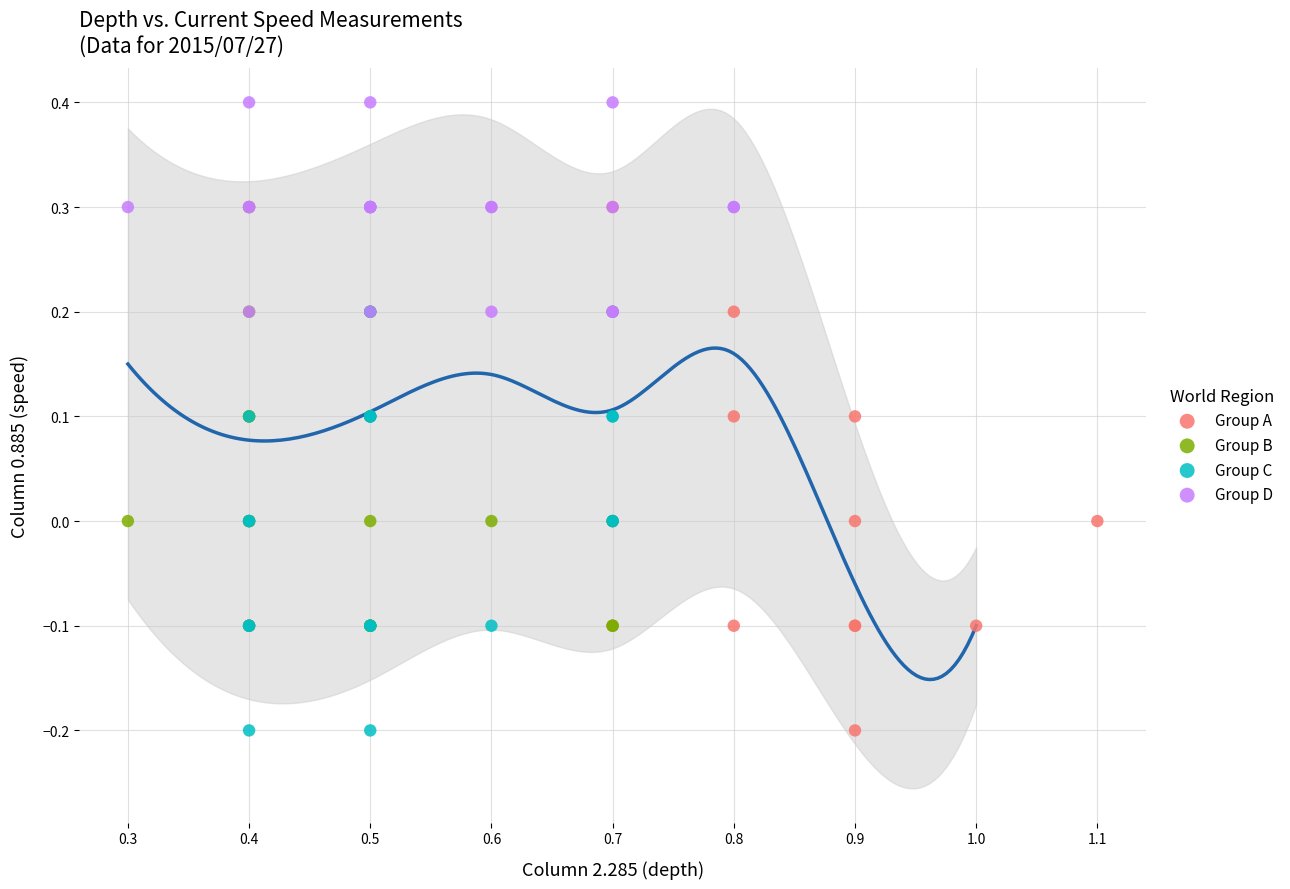

Which series reaches the maximum Y coordinate?

Group D